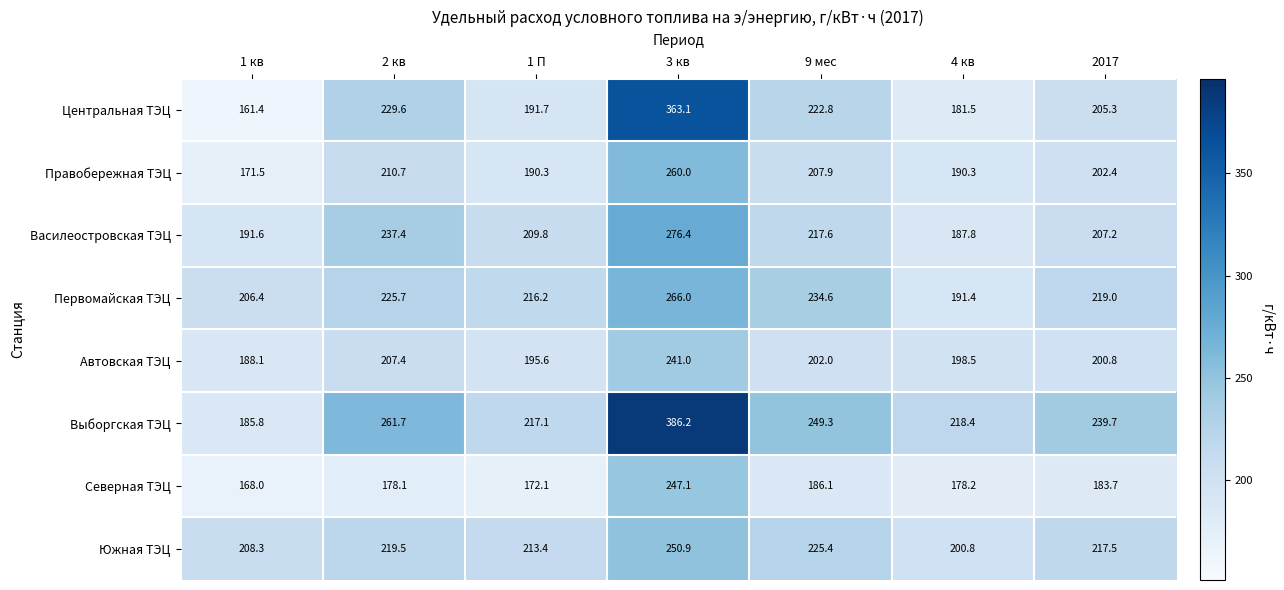

What is the difference between the highest and lowest values at 1 П?

45.0